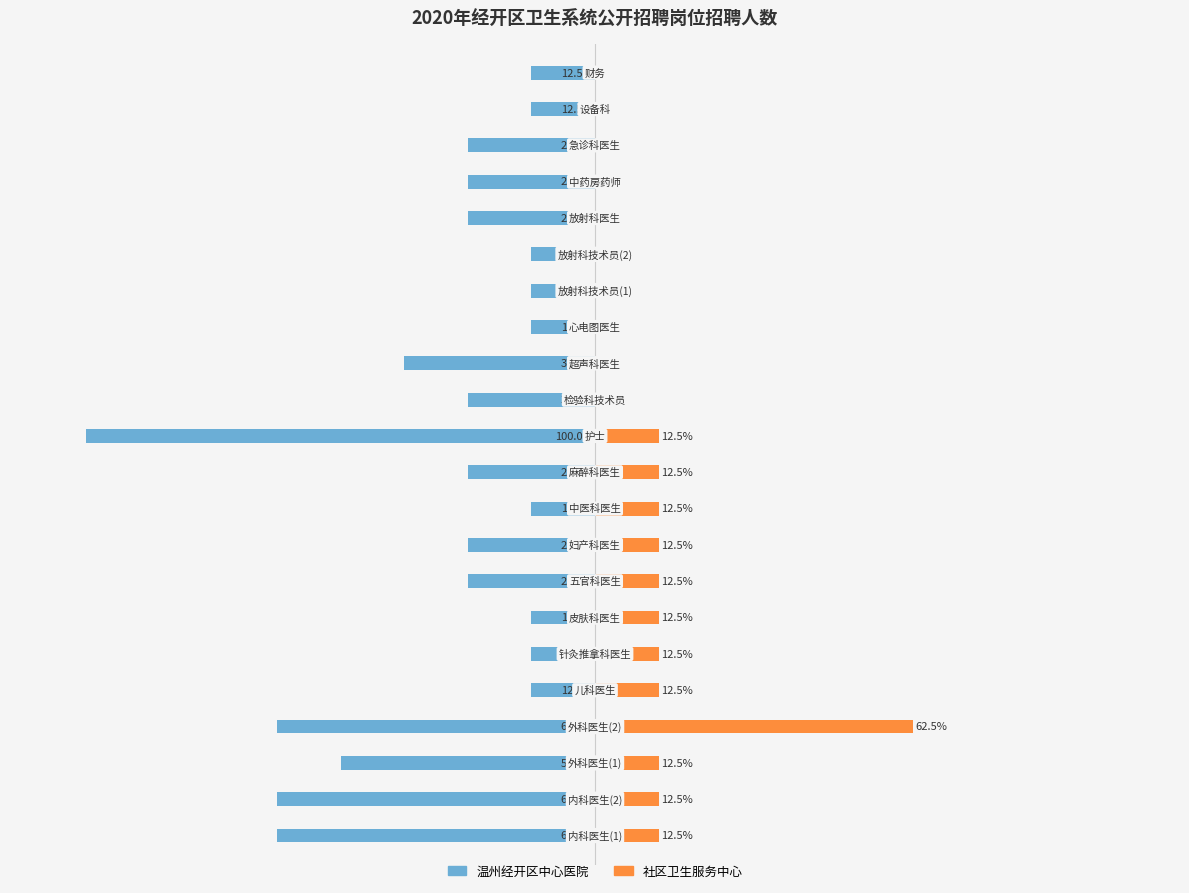

Reading left to right, what are all the values shown in this chart?

温州经开区中心医院: 0=-62.5	1=-62.5	2=-50.0	3=-62.5	4=-12.5	5=-12.5	6=-12.5	7=-25.0	8=-25.0	9=-12.5	10=-25.0	11=-100.0	12=-25.0	13=-37.5	14=-12.5	15=-12.5	16=-12.5	17=-25.0	18=-25.0	19=-25.0	20=-12.5	21=-12.5
社区卫生服务中心: 0=12.5	1=12.5	2=12.5	3=62.5	4=12.5	5=12.5	6=12.5	7=12.5	8=12.5	9=12.5	10=12.5	11=12.5	12=0.0	13=0.0	14=0.0	15=0.0	16=0.0	17=0.0	18=0.0	19=0.0	20=0.0	21=0.0